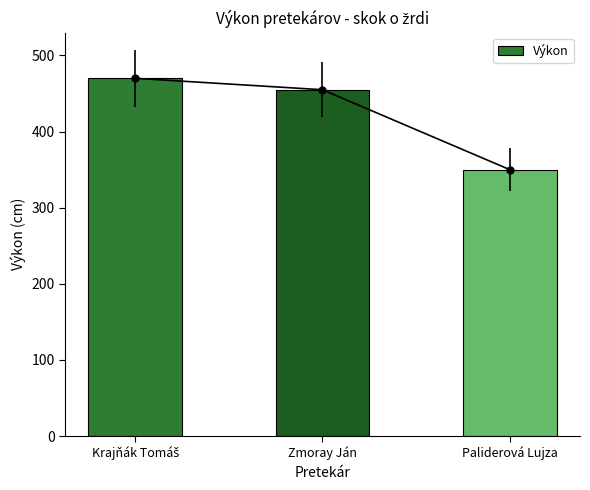

What is the change in value from Krajňák Tomáš to Zmoray Ján?

-15